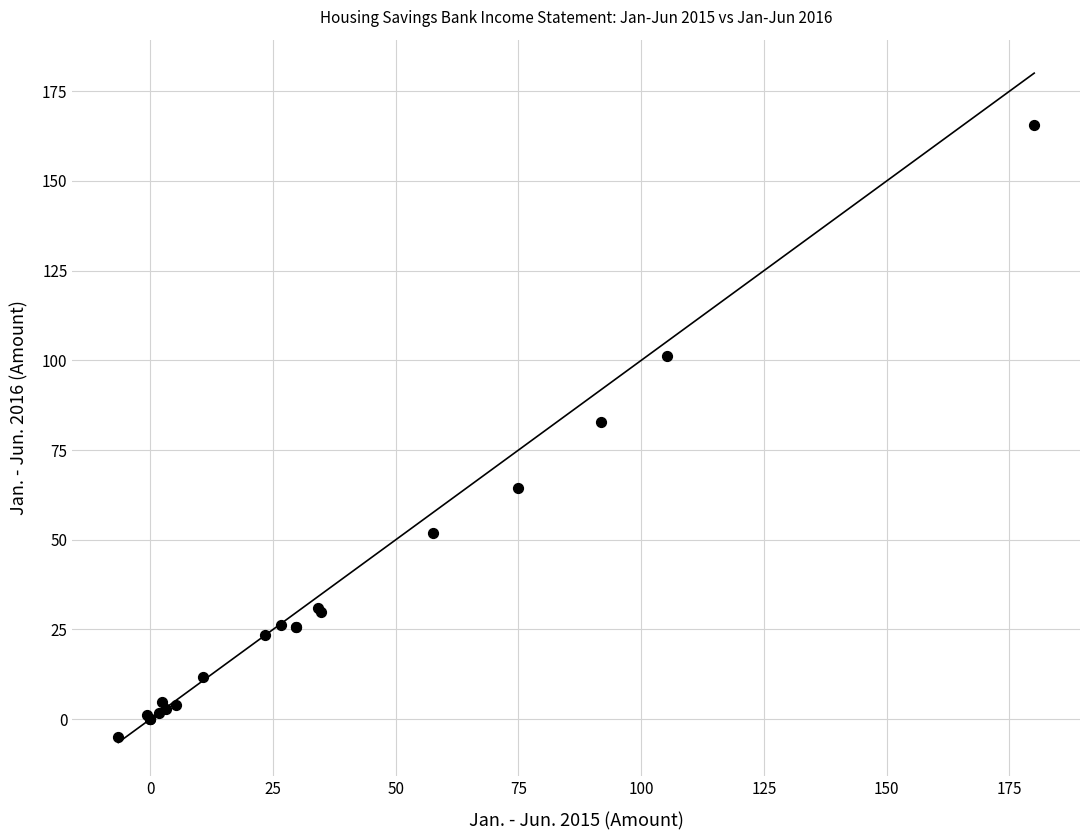

What Y value in the scatter plot is closest to 80?

82.9